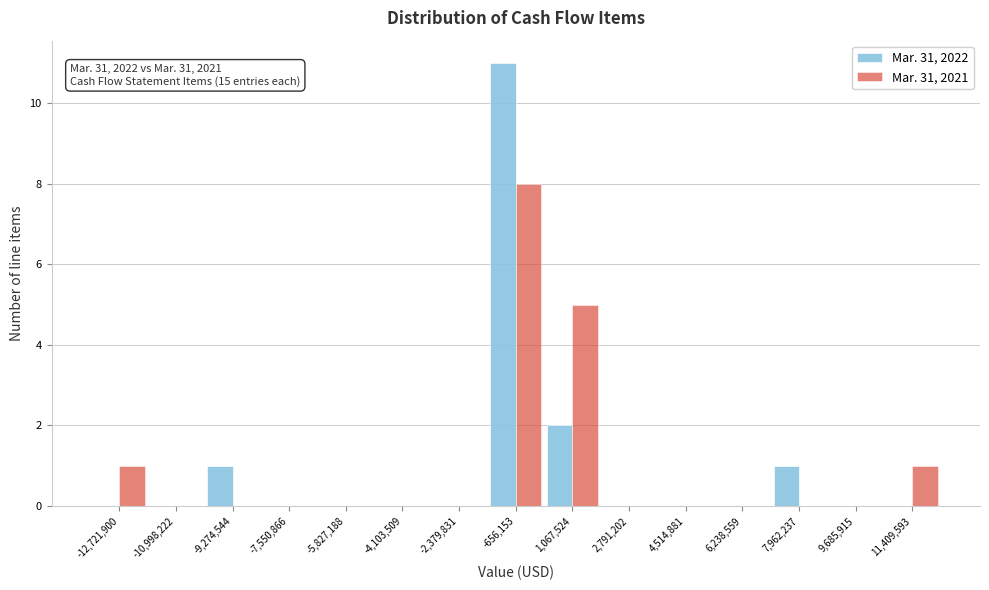

Reading left to right, extract all data points from this chart.

Mar. 31, 2022: -12,721,900=0	-10,998,222=0	-9,274,544=1	-7,550,866=0	-5,827,188=0	-4,103,509=0	-2,379,831=0	-656,153=11	1,067,524=2	2,791,202=0	4,514,881=0	6,238,559=0	7,962,237=1	9,685,915=0	11,409,593=0
Mar. 31, 2021: -12,721,900=1	-10,998,222=0	-9,274,544=0	-7,550,866=0	-5,827,188=0	-4,103,509=0	-2,379,831=0	-656,153=8	1,067,524=5	2,791,202=0	4,514,881=0	6,238,559=0	7,962,237=0	9,685,915=0	11,409,593=1